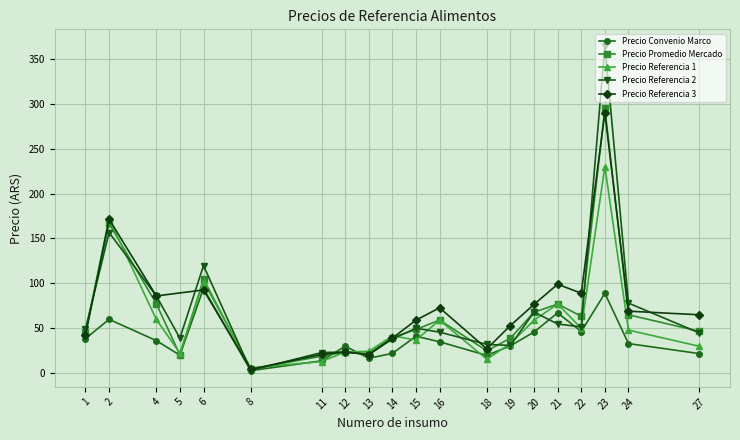

How many data points in Precio Referencia 2 are above 49?

9